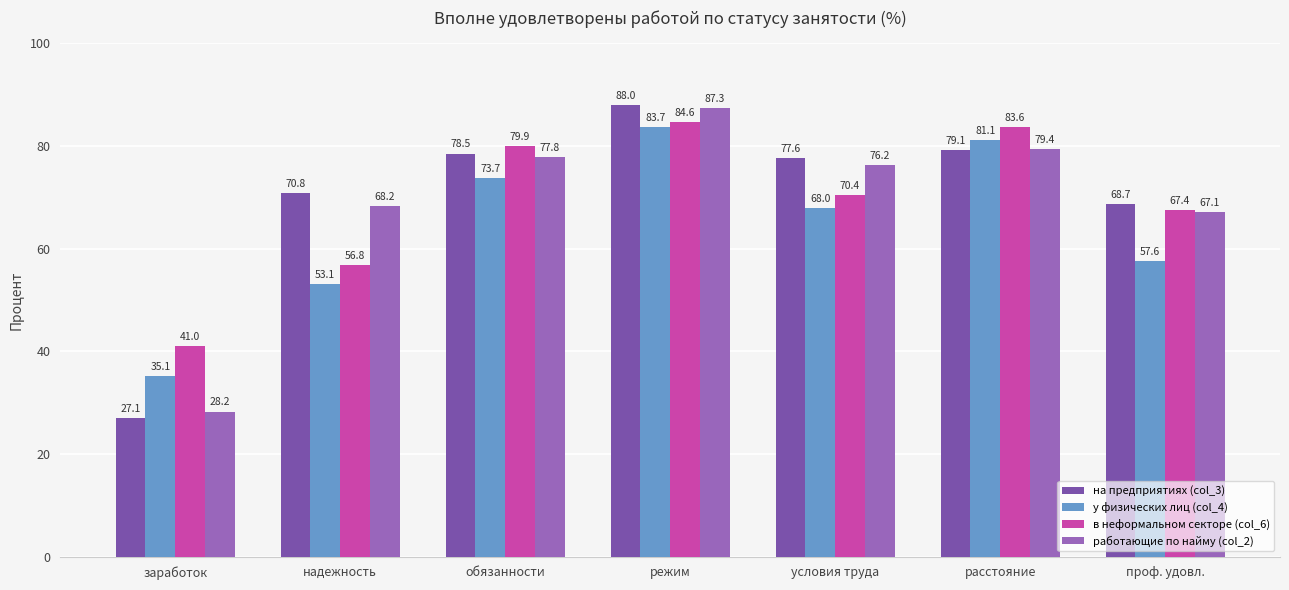

What is the label of the 3rd bar from the right?

условия труда